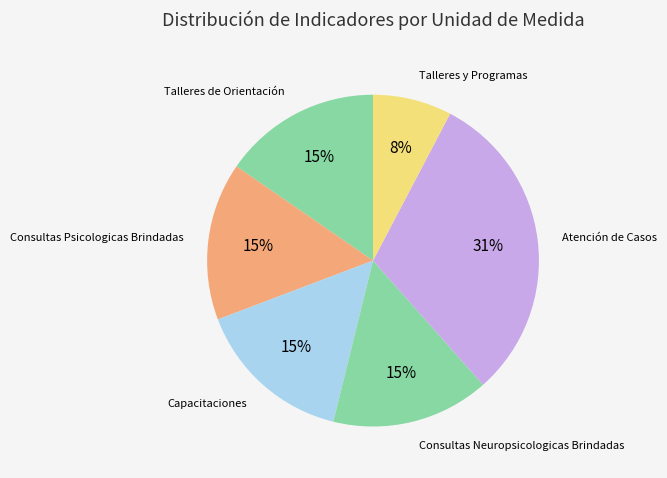

How many segments does this pie chart have?

6